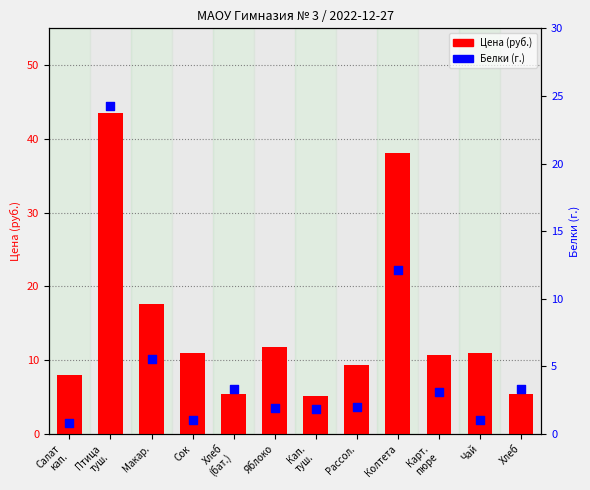

At how many categories does at least one series exceed 31?

2